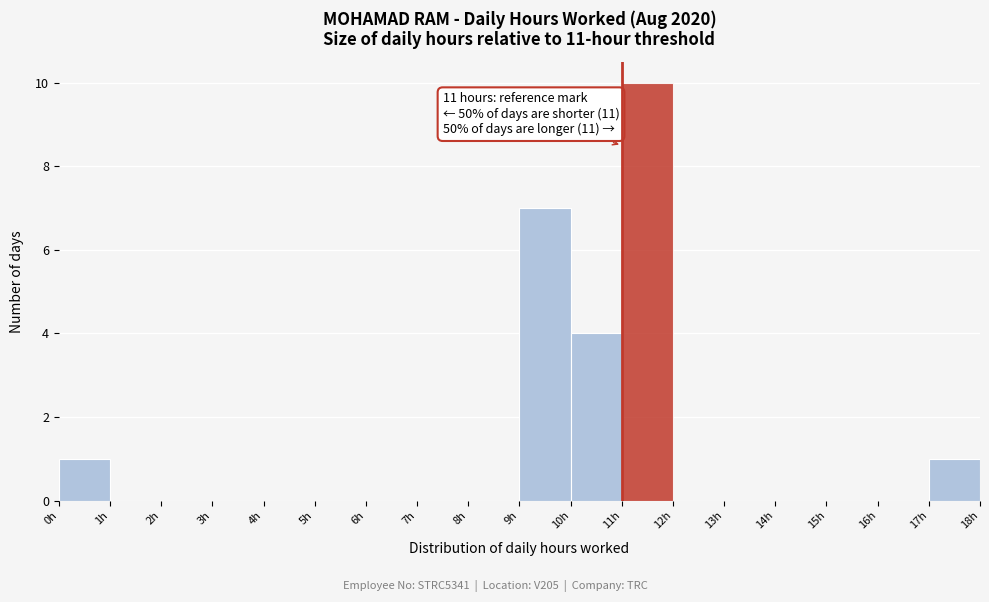

Which range on the x-axis has the tallest bar?

11 to 12